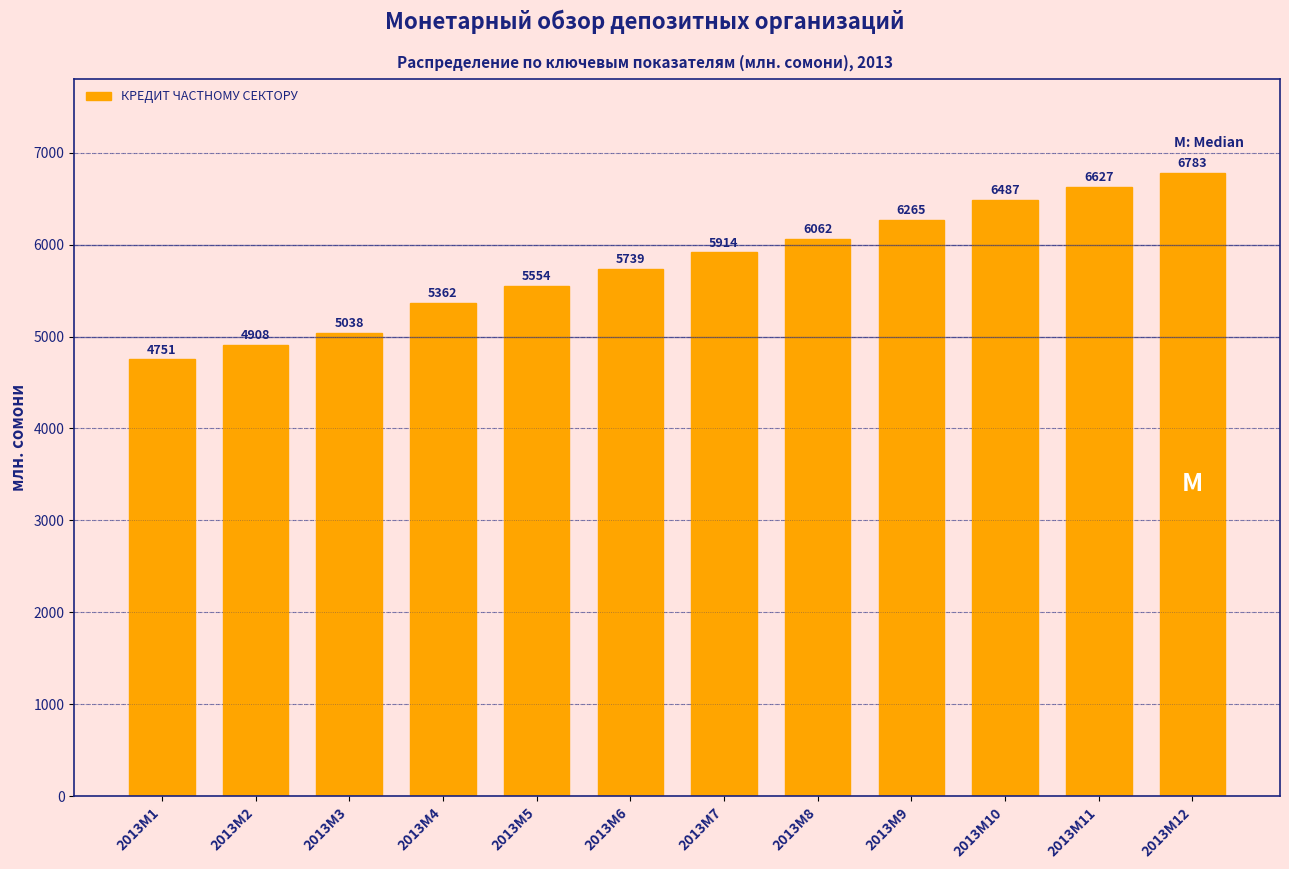

List the labels in order of value, smallest first.

2013M1, 2013M2, 2013M3, 2013M4, 2013M5, 2013M6, 2013M7, 2013M8, 2013M9, 2013M10, 2013M11, 2013M12